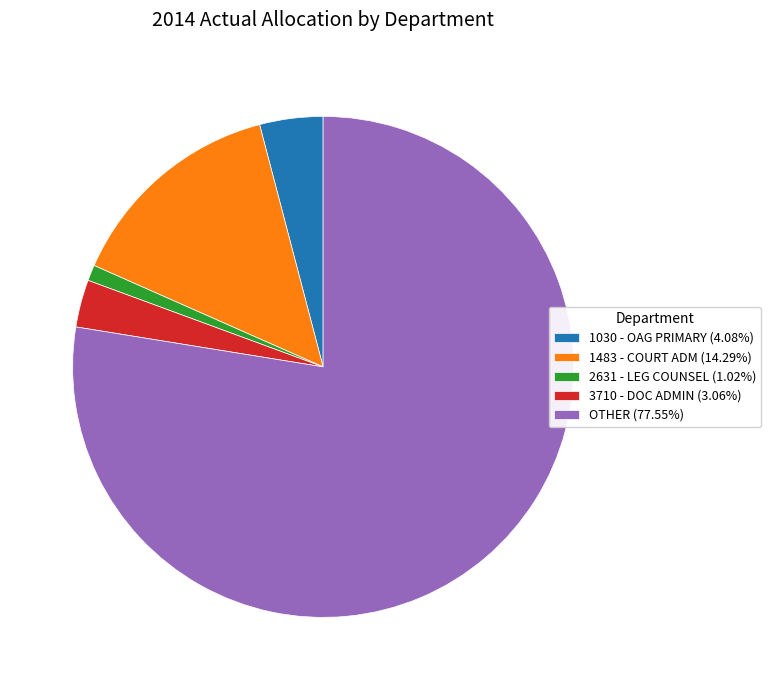

Approximately how many times larger is the value at 2631 - LEG COUNSEL (1.02%) compared to 3710 - DOC ADMIN (3.06%)?

0.3